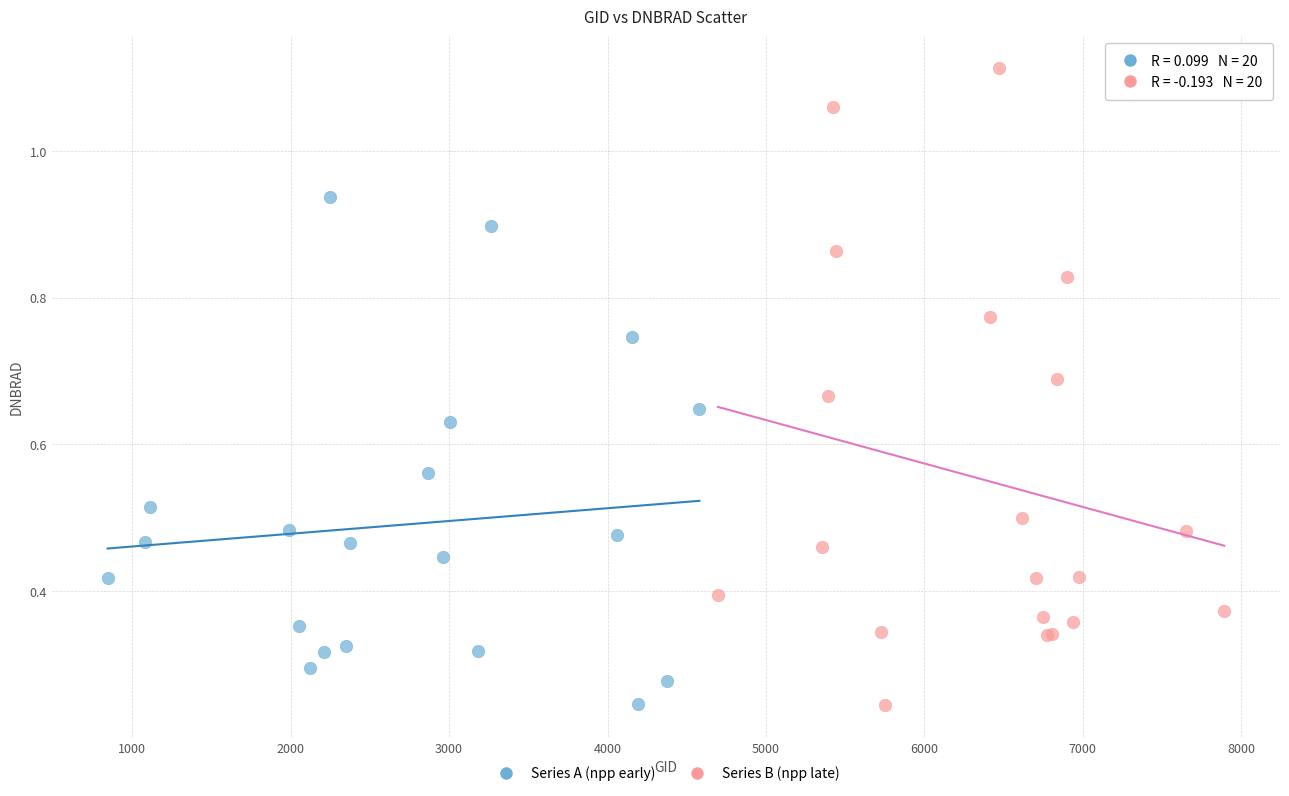

What are all the series names shown in the legend?

Series A (npp early), Series B (npp late)